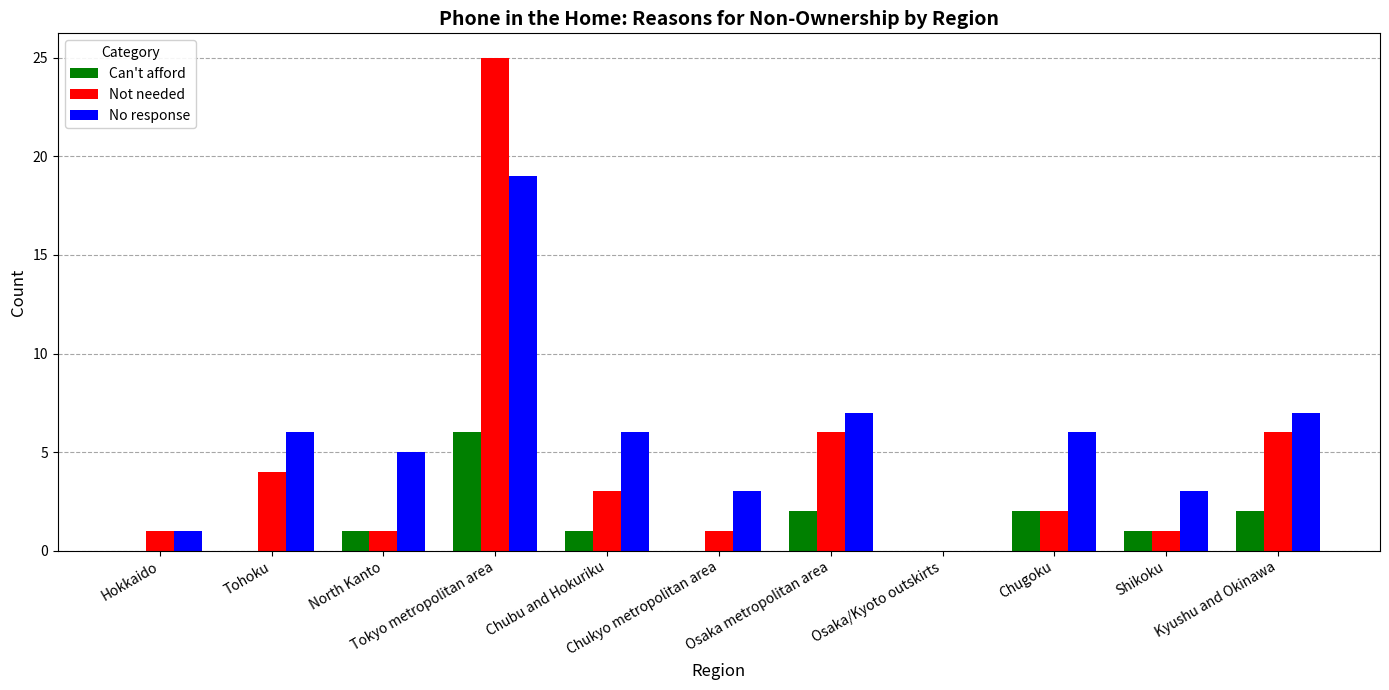

What is the spread (max minus min) of values at Shikoku?

2